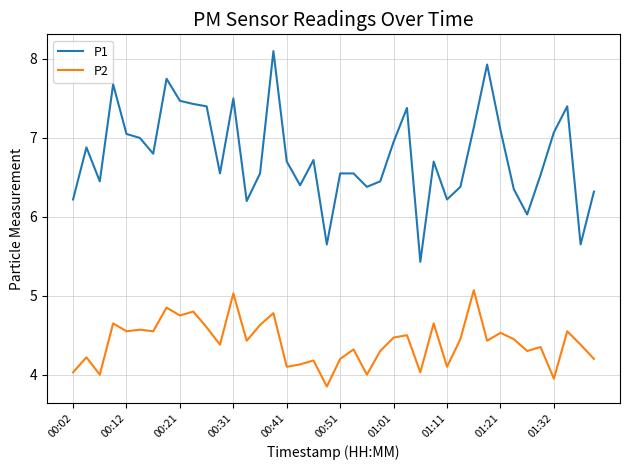

Which series has the largest total across all categories?

P1